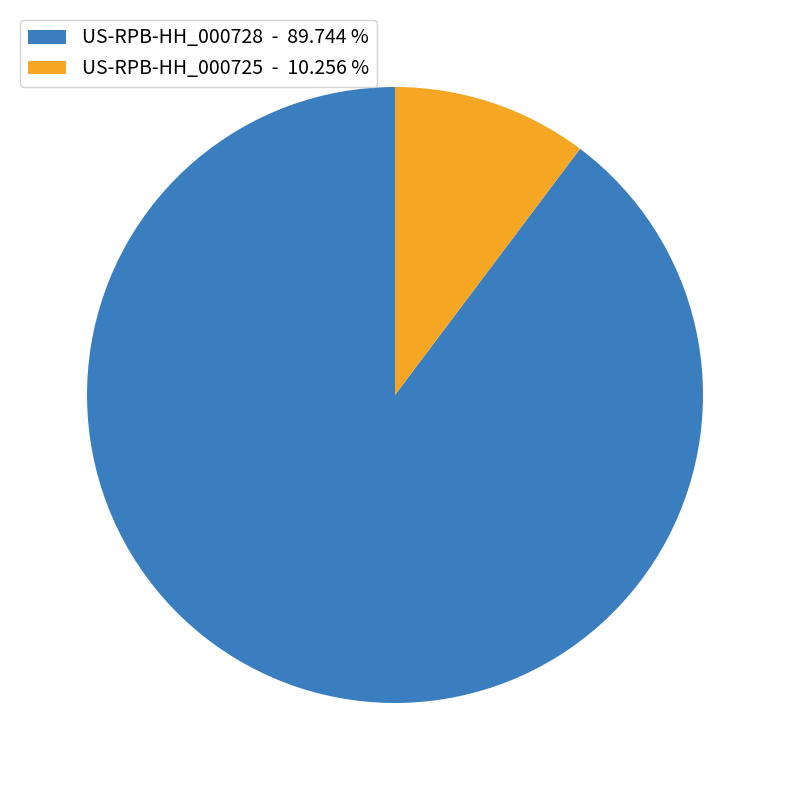

Combined, do US-RPB-HH_000728 and US-RPB-HH_000725 account for over 50%?

Yes